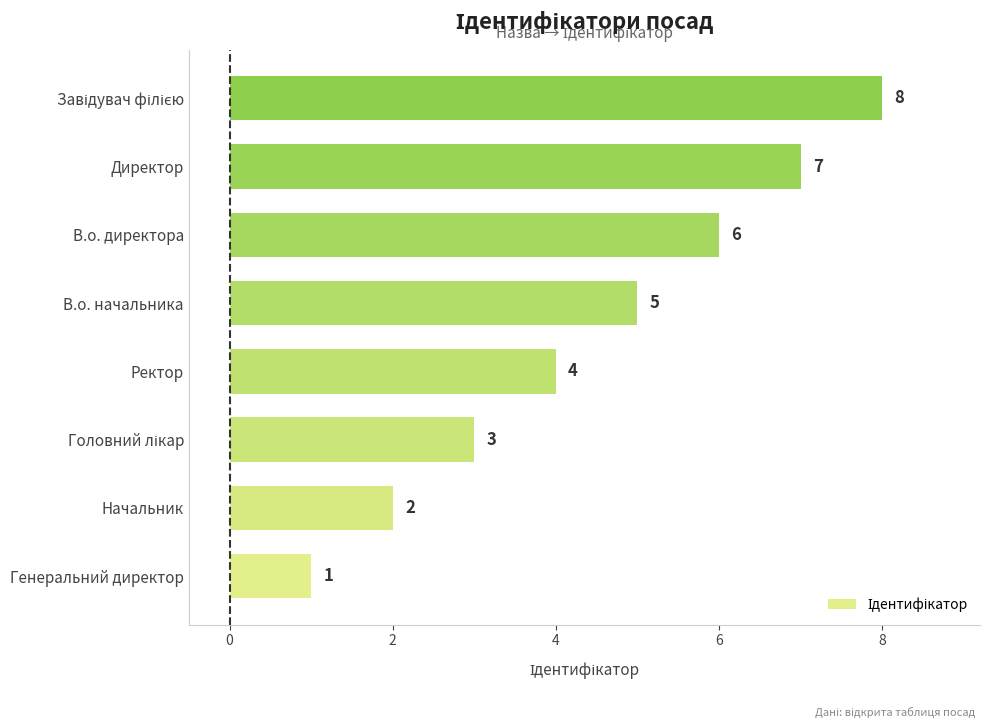

What is the approximate value at В.о. начальника?

5